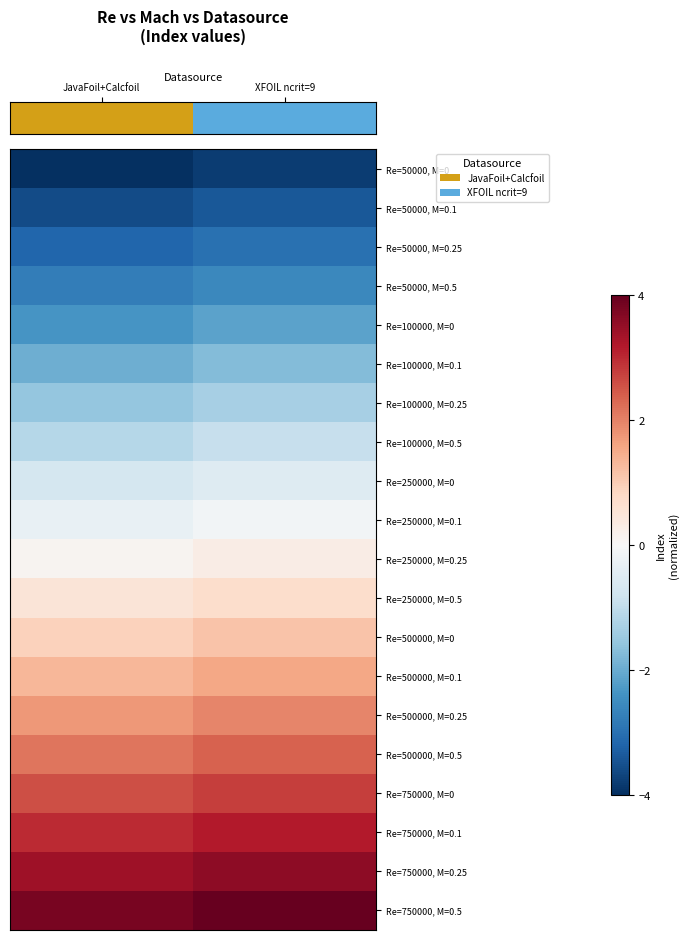

How many categories are shown in the chart?

2